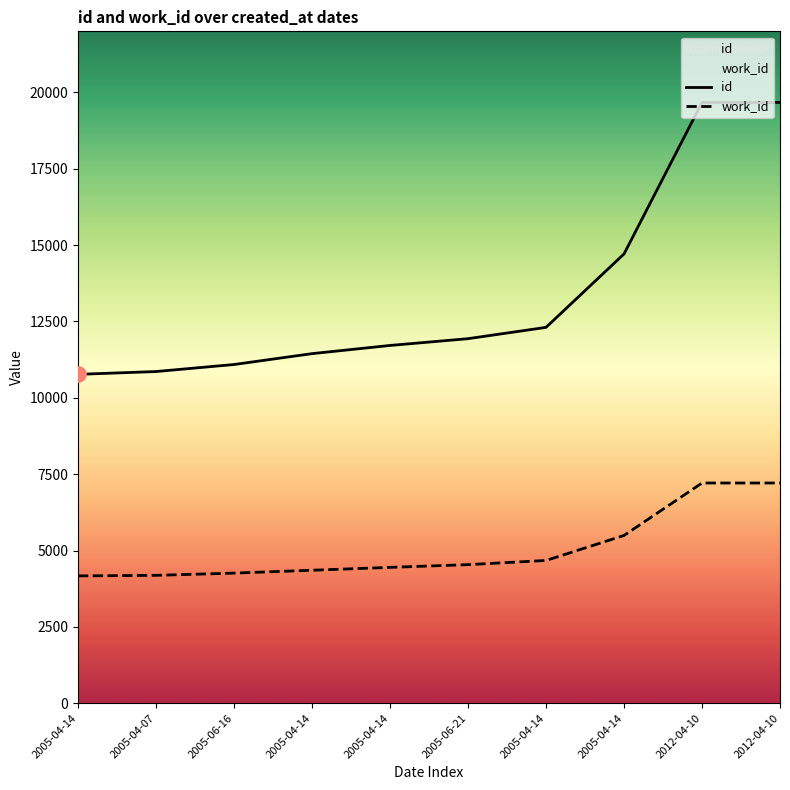

What is the total value across all series at 2005-04-14?

14939